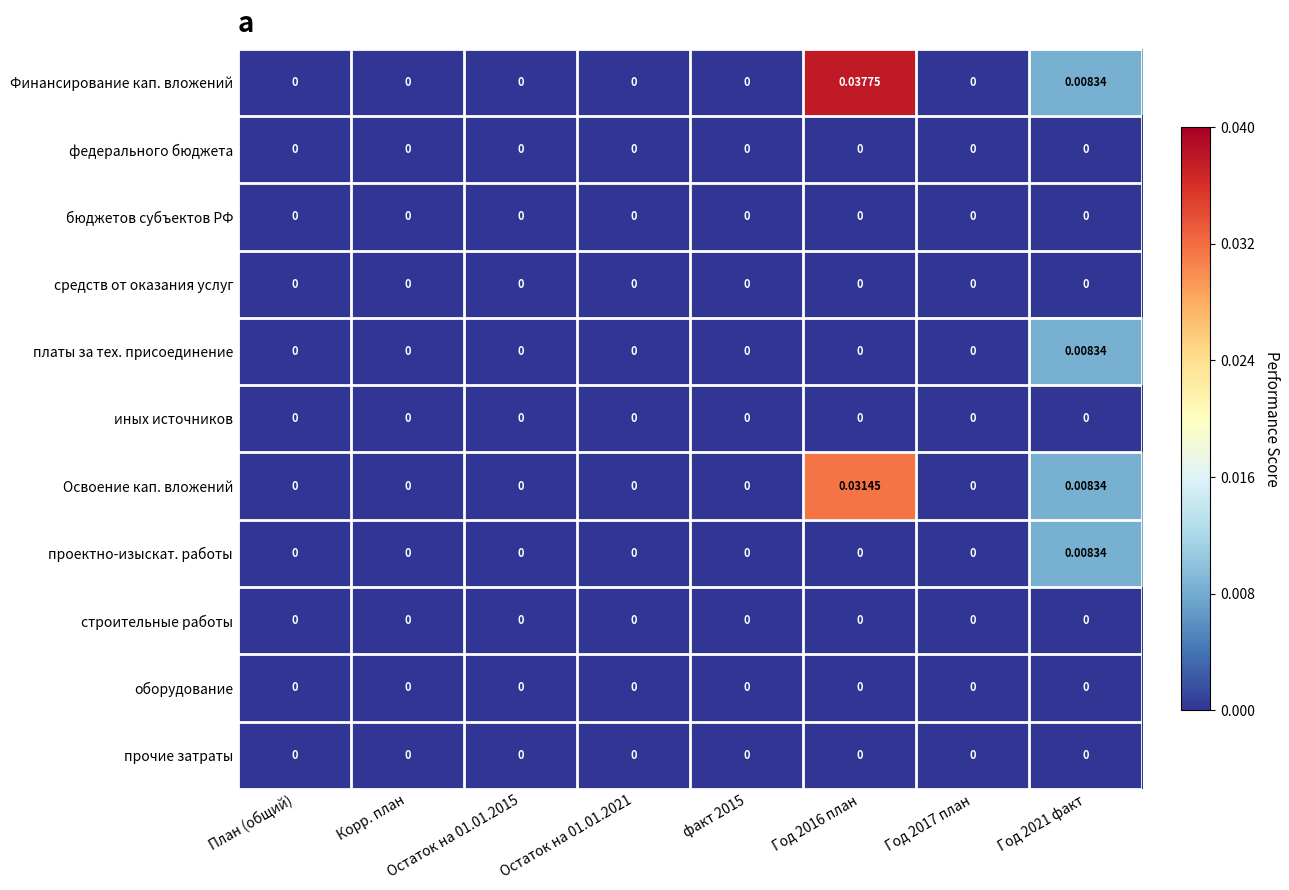

Which series has the largest range (max minus min)?

Финансирование кап. вложений